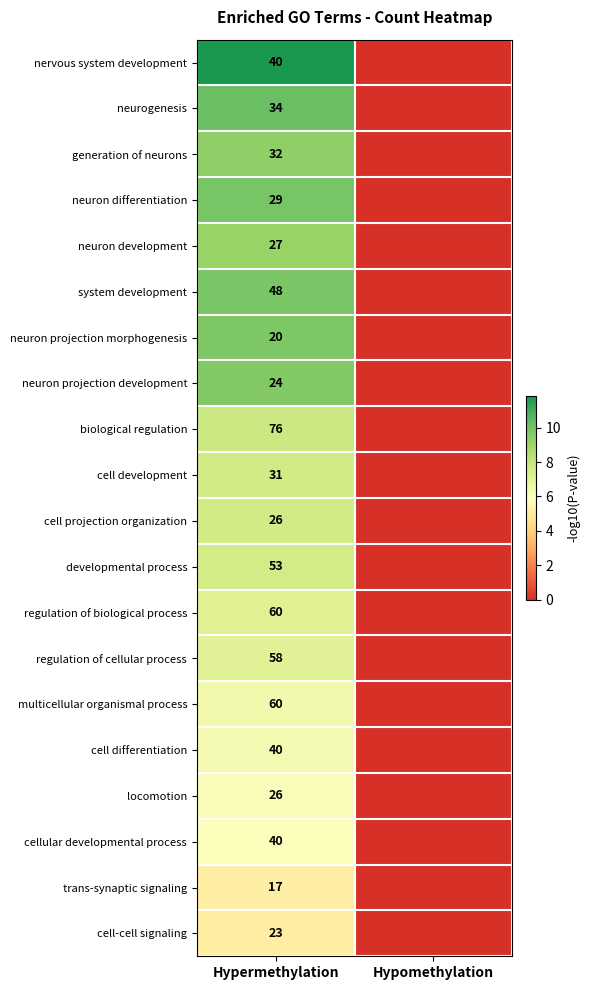

At which category is the sum across all series the highest?

Hypermethylation